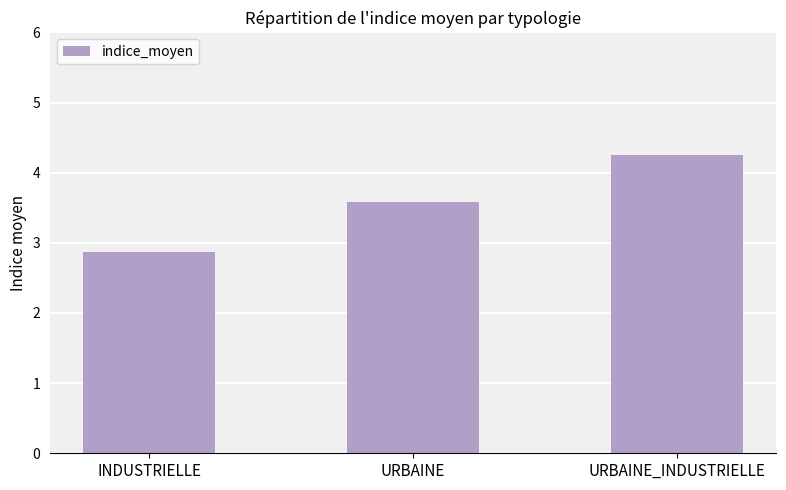

What is the difference between the maximum and minimum values?

1.4